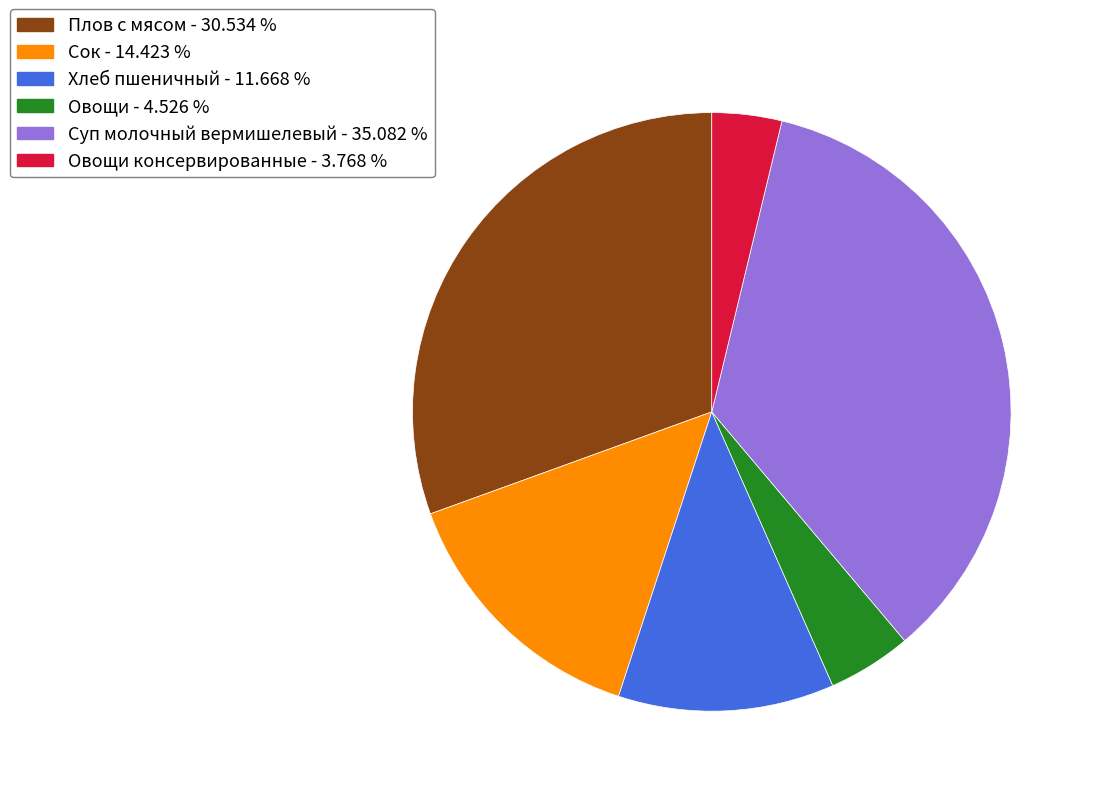

Does any single category account for the majority?

No